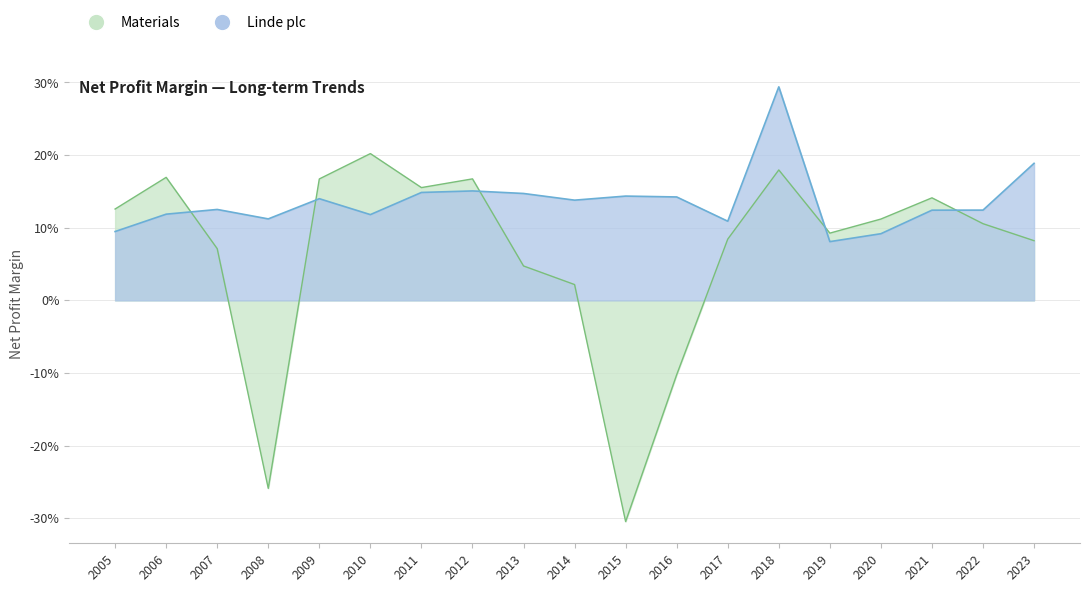

Rank the series at 2019 from lowest to highest value.

Linde plc, Materials